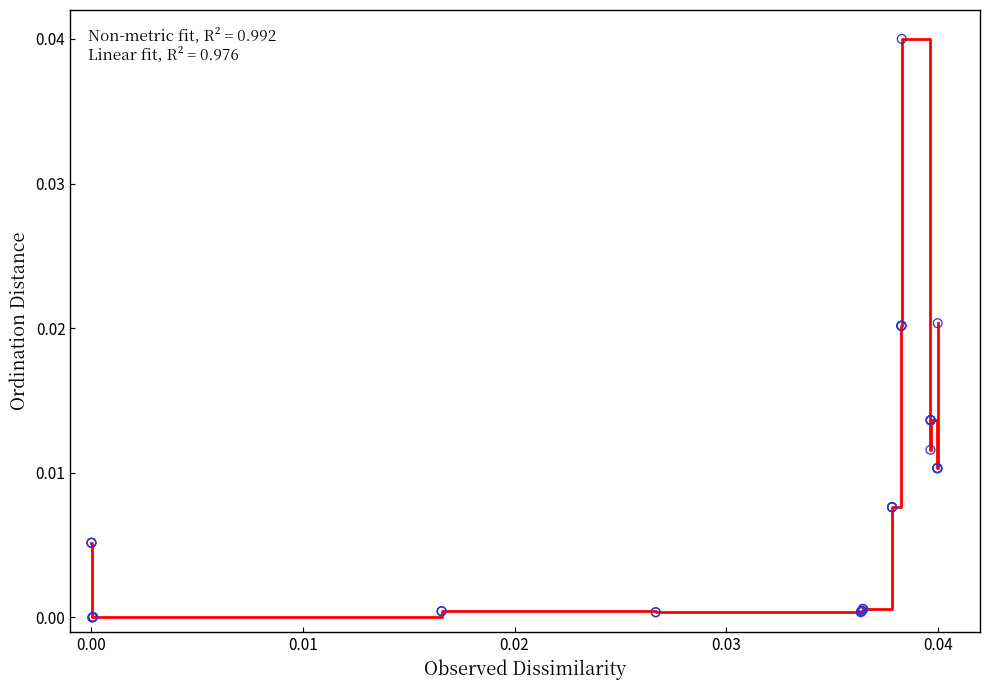

How many lines are shown in the chart?

1